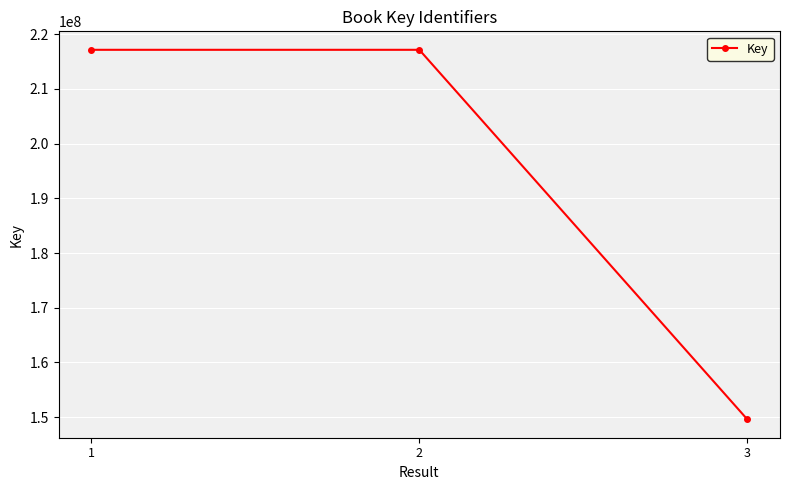

How many lines are shown in the chart?

1